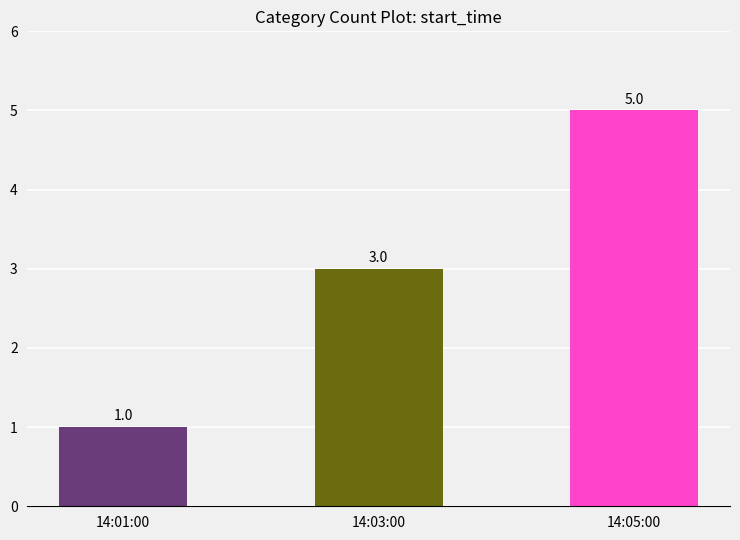

Reading right to left, list all the values displayed in this chart.

14:05:00=5	14:03:00=3	14:01:00=1